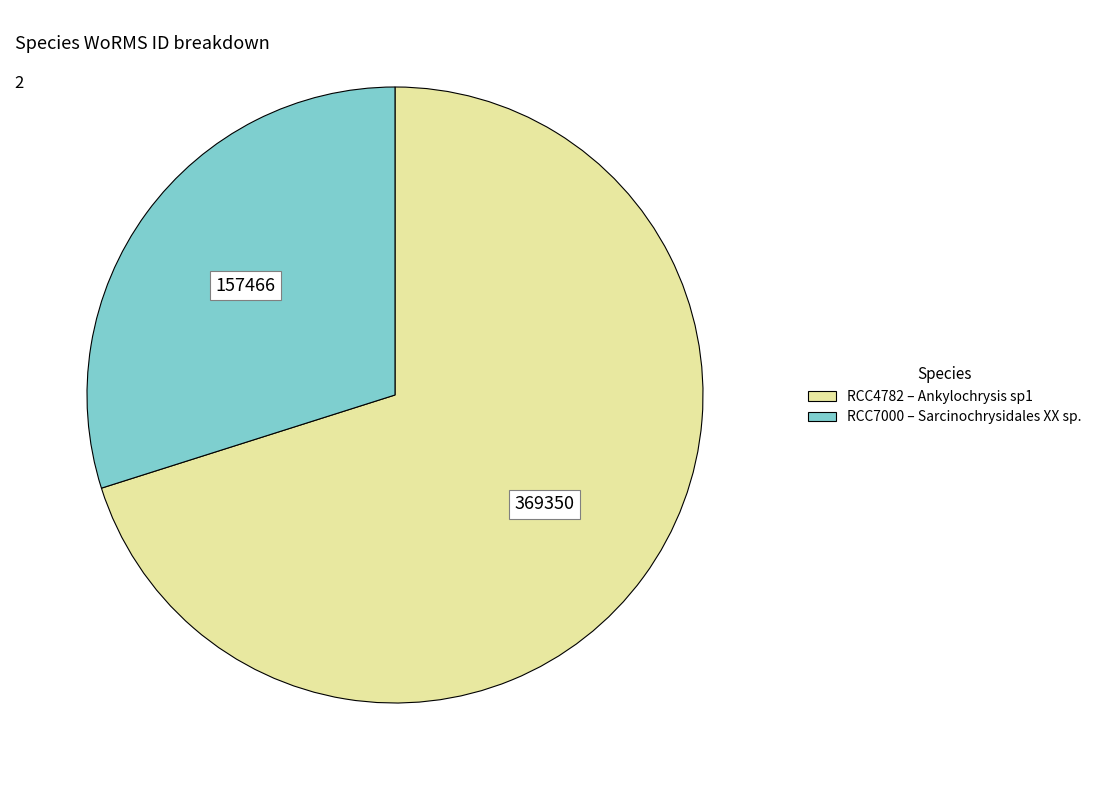

How many segments does this pie chart have?

2